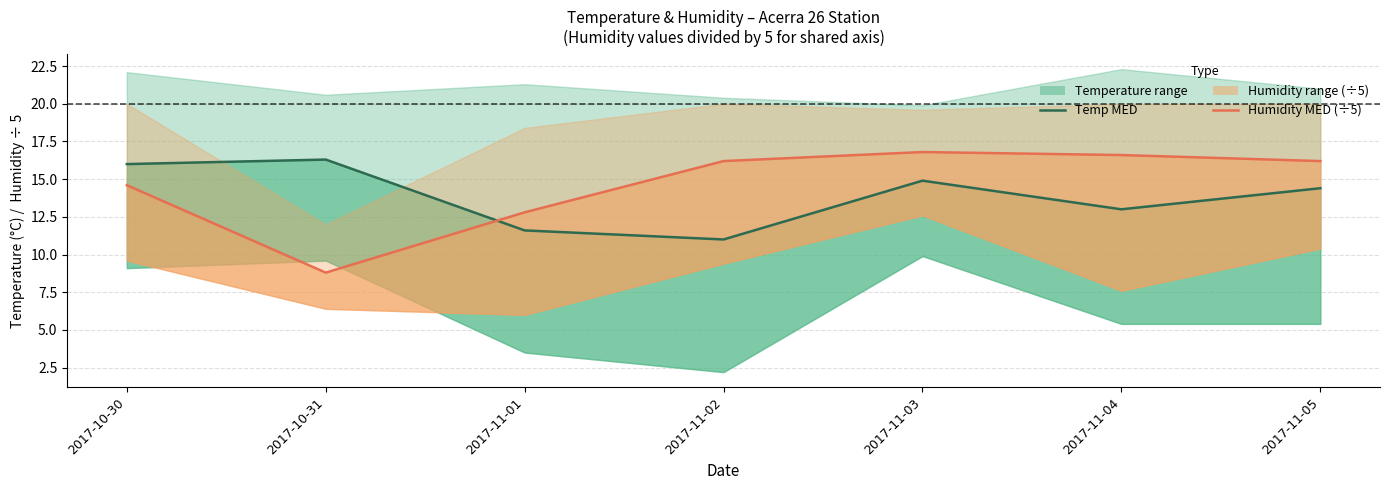

What is the value of the Temp MED point at the 4th from the left?

11.0